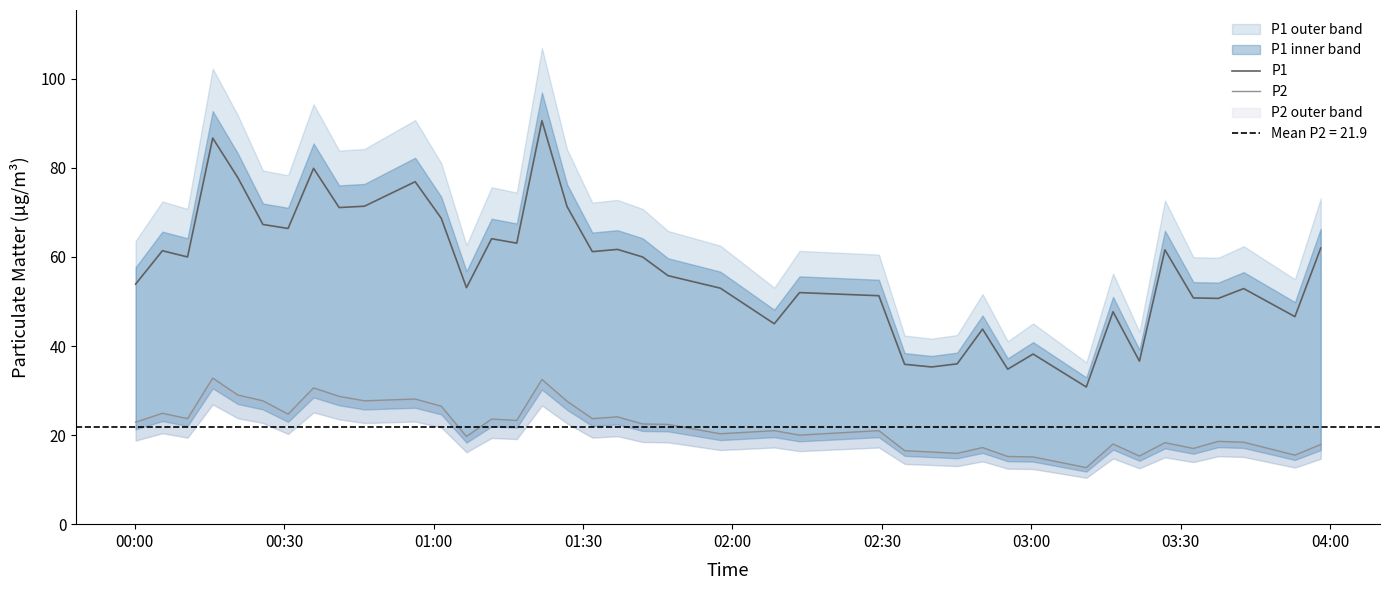

What is the minimum value for P1?

30.8